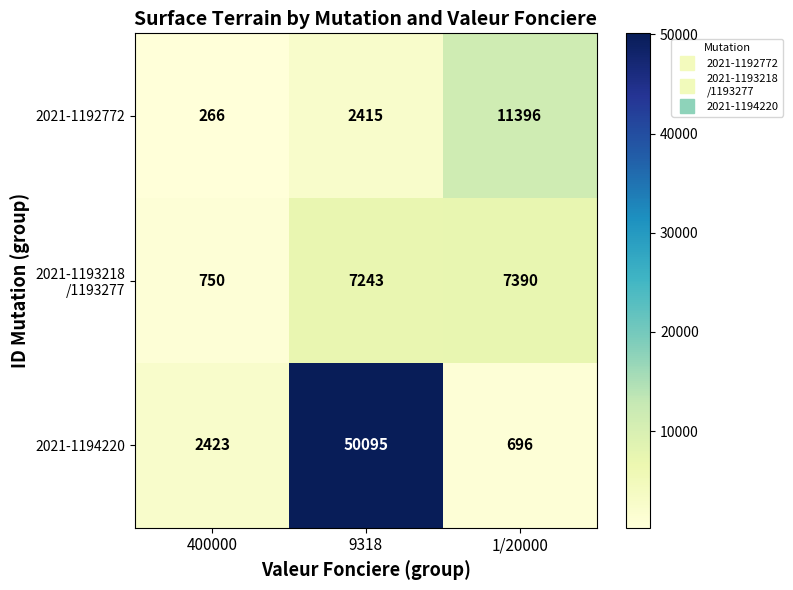

Is it true that 2021-1194220 equals 50095 at 9318?

True